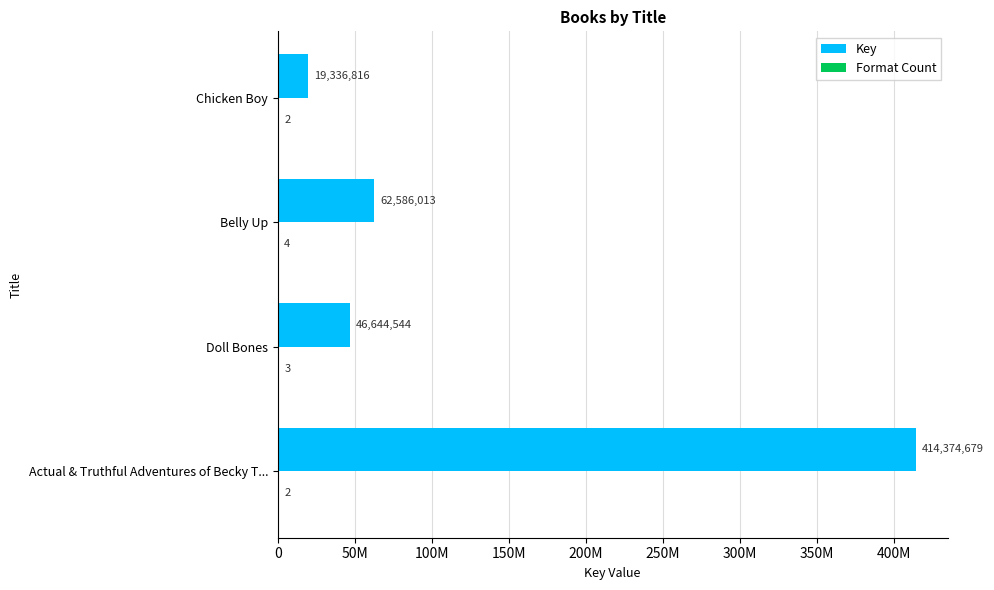

What is the difference between the second highest and second lowest values in the Format Count series?

1